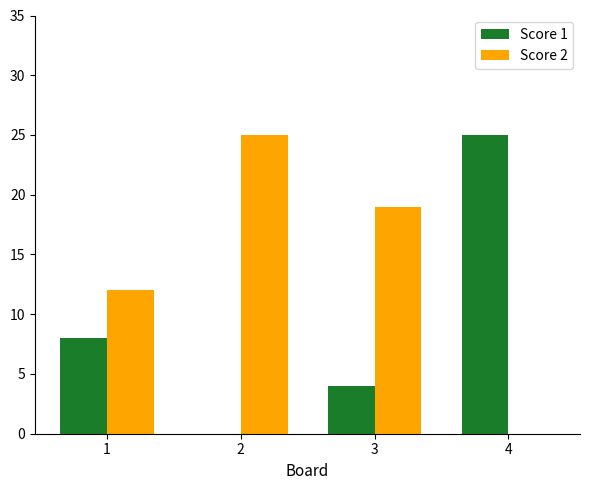

What is the greatest value displayed?

25